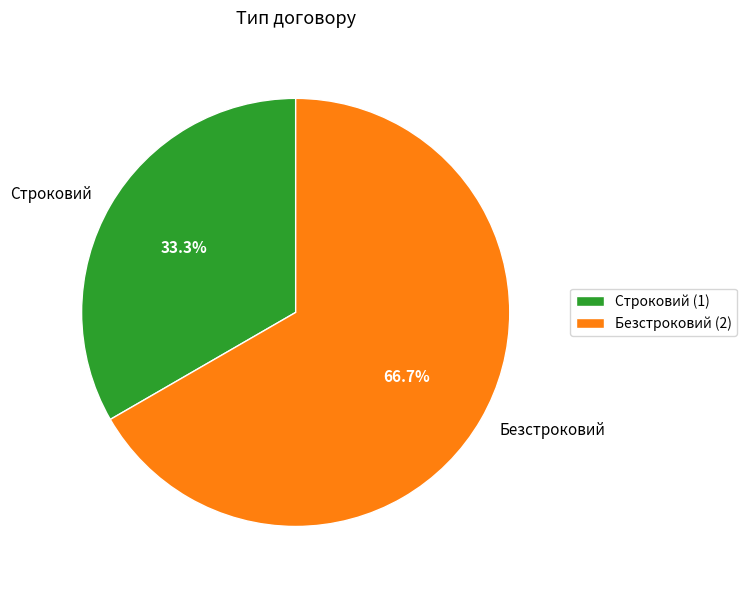

How many slices are in this pie chart?

2